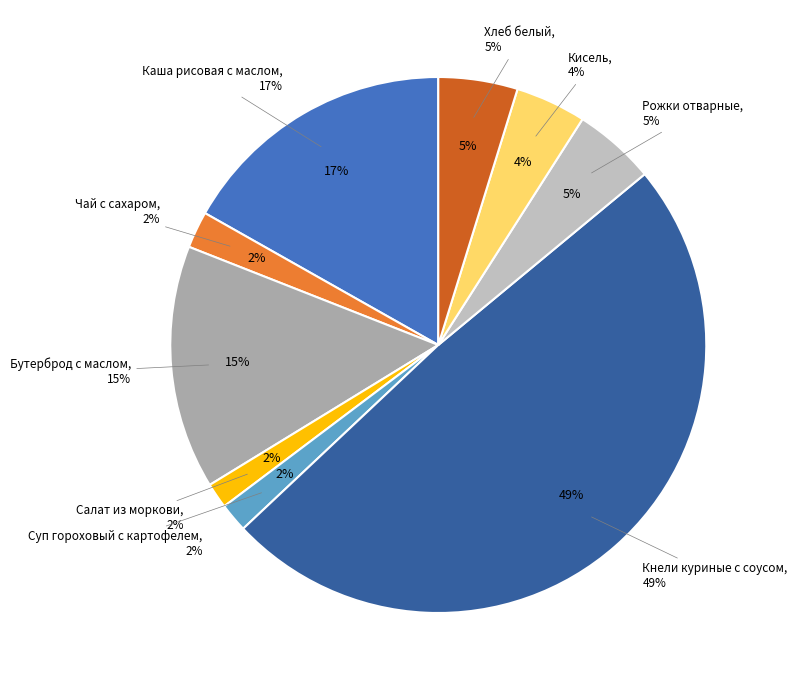

What is the smallest slice in the pie chart?

Салат из моркови